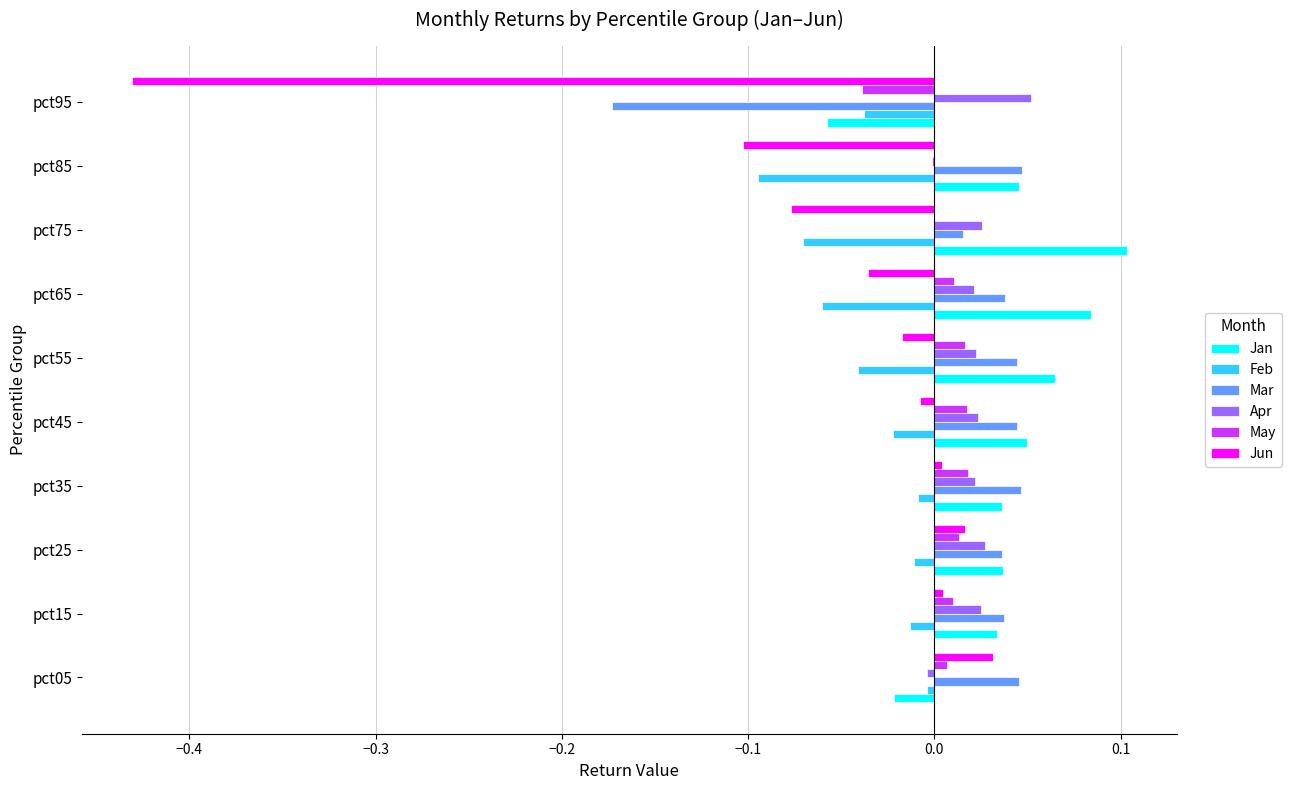

Is it true that Feb equals -0.0 at pct65?

False